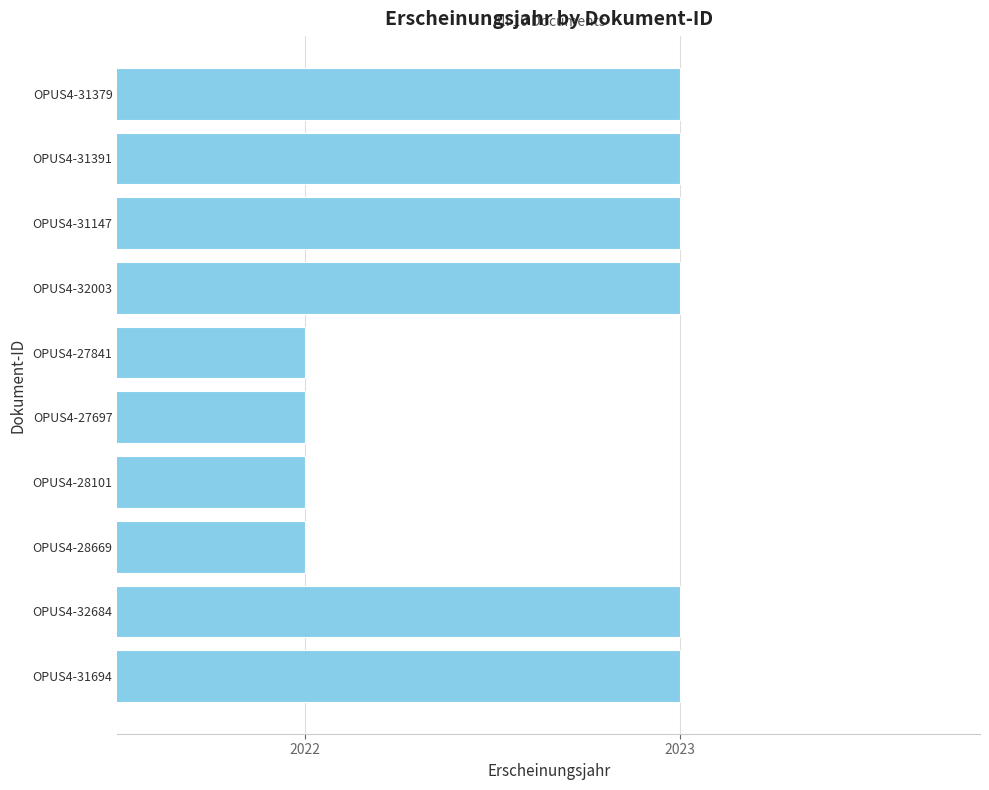

The chart shows a value of 2022 at OPUS4-28669. True or false?

True